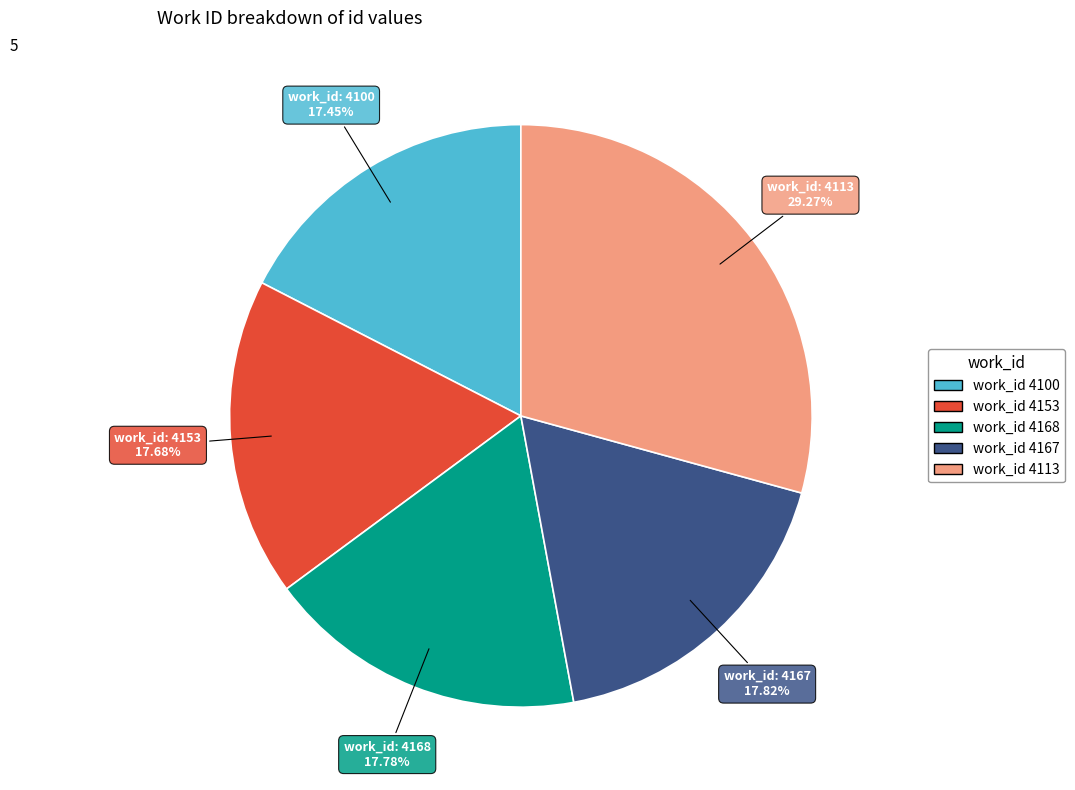

Does any single category account for the majority?

No